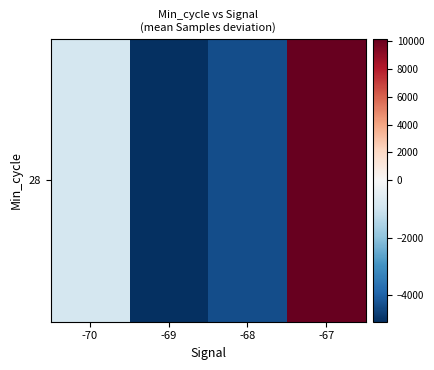

Which has a higher value, -69 or -70?

-70